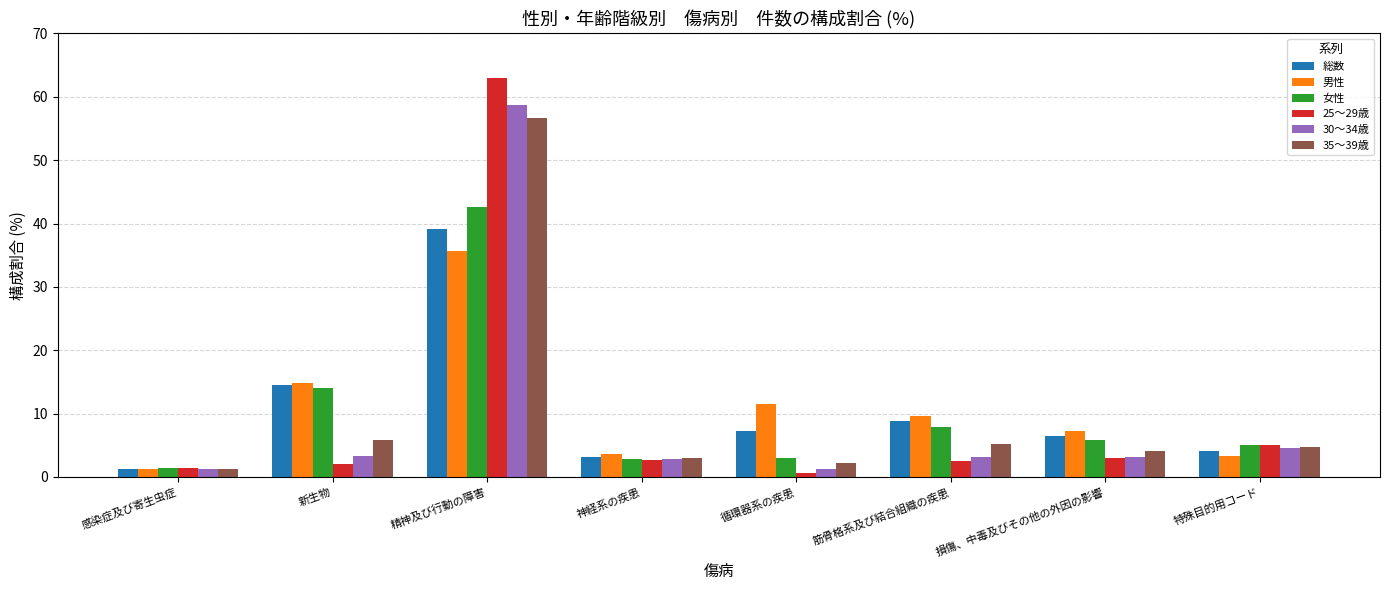

Which series changed the most between 感染症及び寄生虫症 and 新生物?

男性